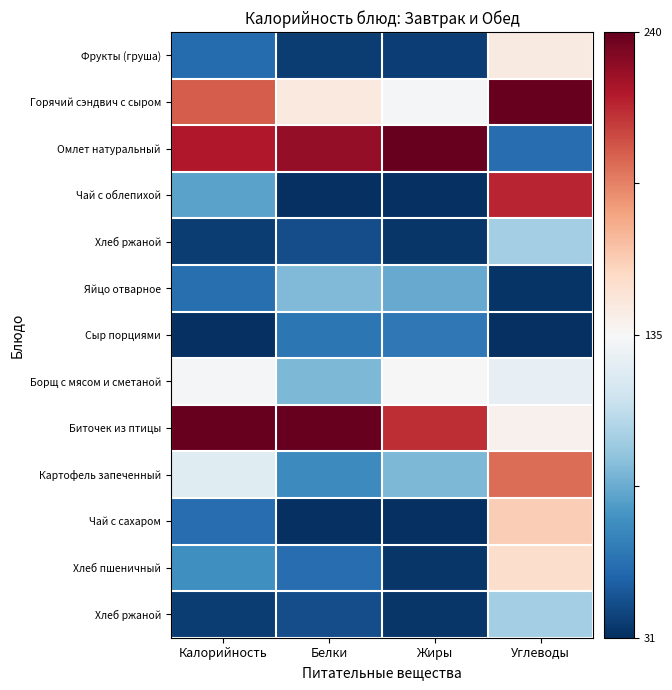

Which category has the highest value across all series?

Углеводы